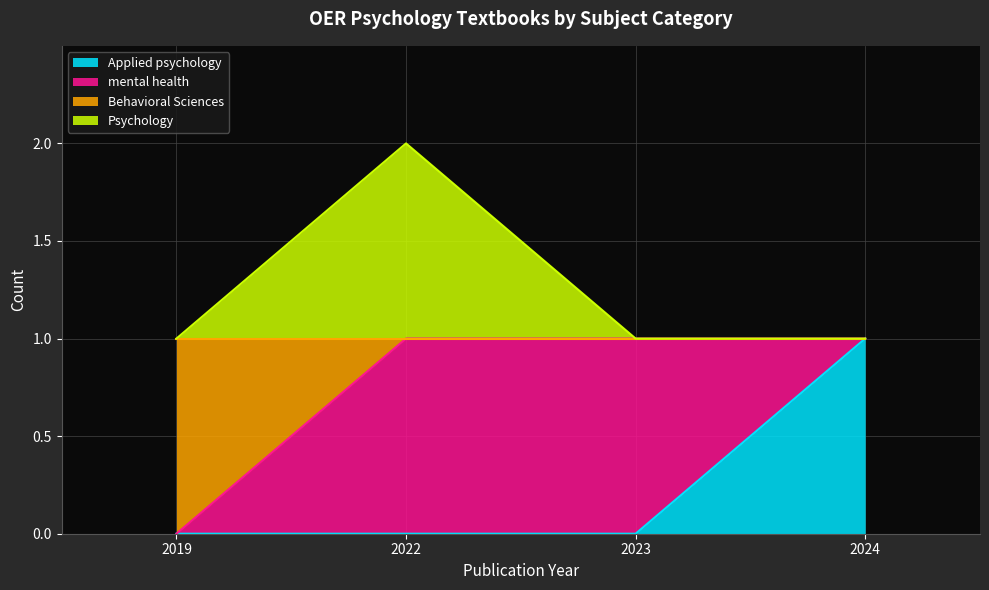

Which category has the highest value in the Applied psychology series?

2024